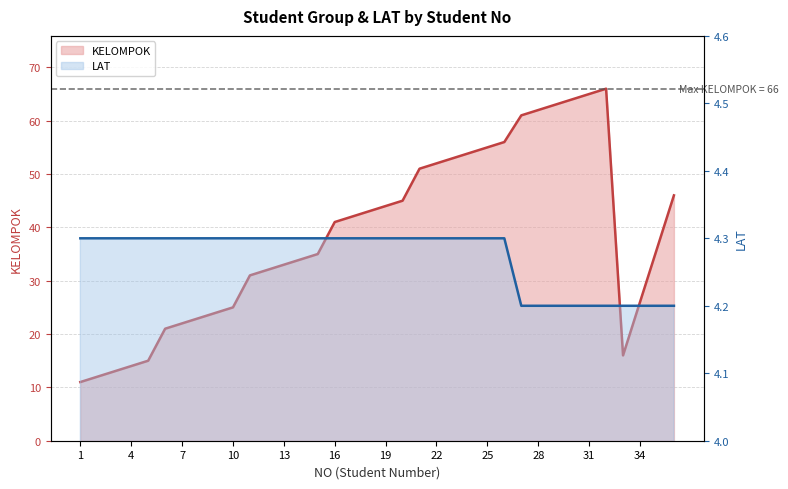

What is the total value across all series at 34?

30.2